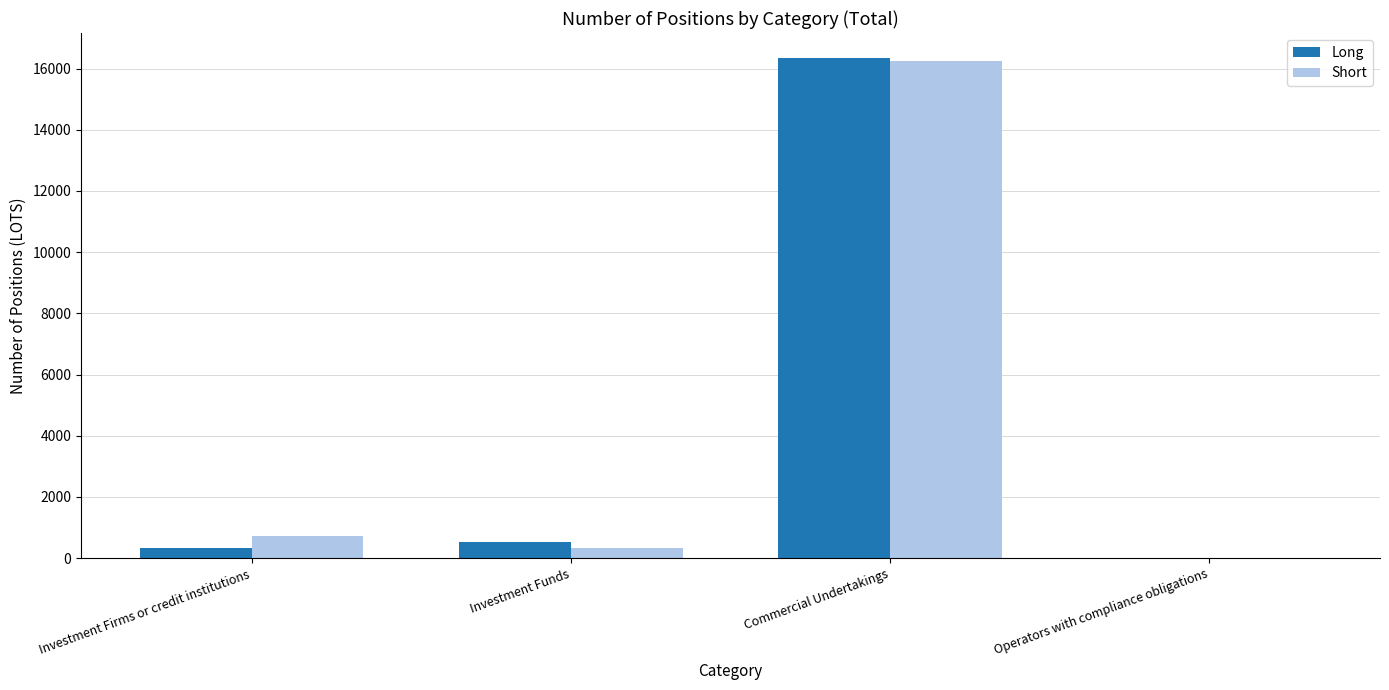

At which category is the sum across all series the highest?

Commercial Undertakings